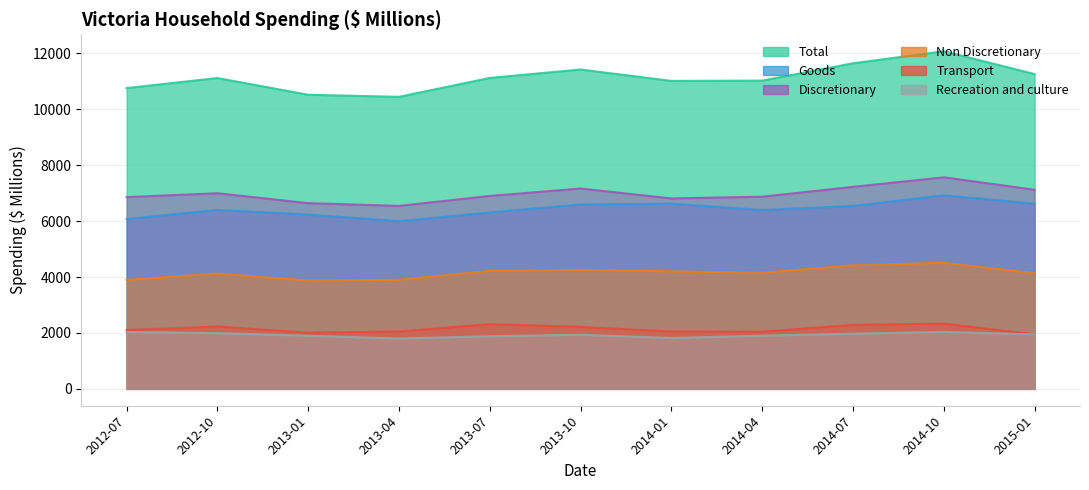

Is it true that Goods equals 10728.1 at 2013-01?

False